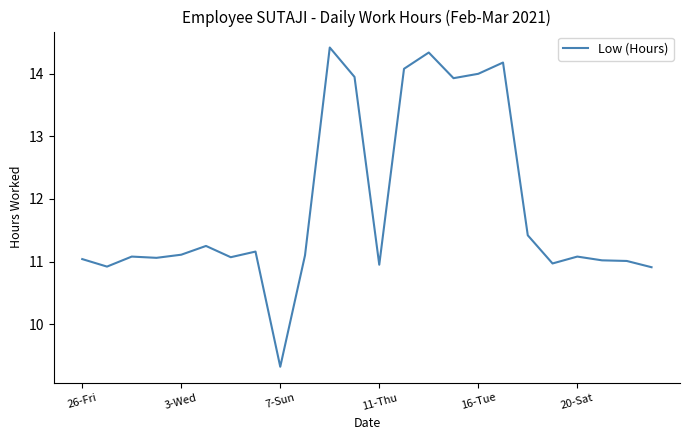

What is the difference between the maximum and minimum values?

5.1